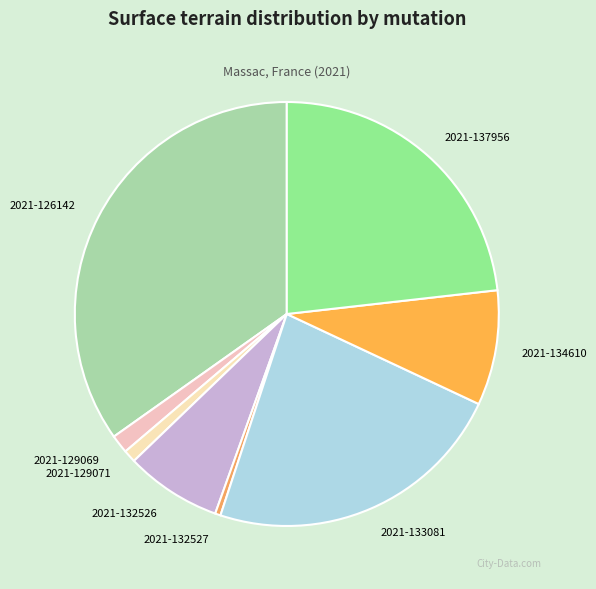

What is the ratio of the value at 2021-133081 to the value at 2021-137956?

1.0